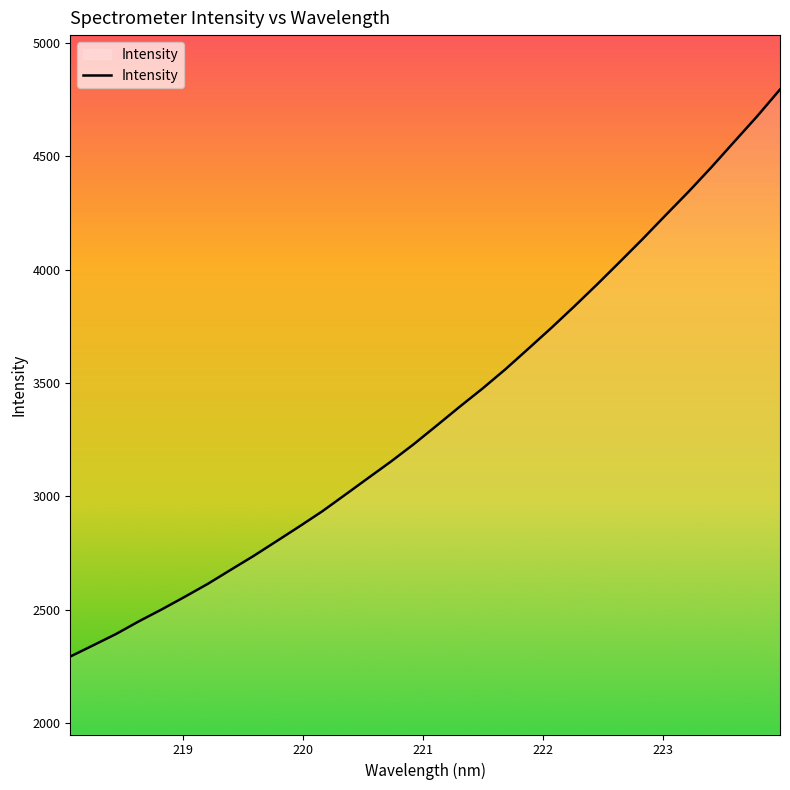

What is the smallest value displayed?

2293.4